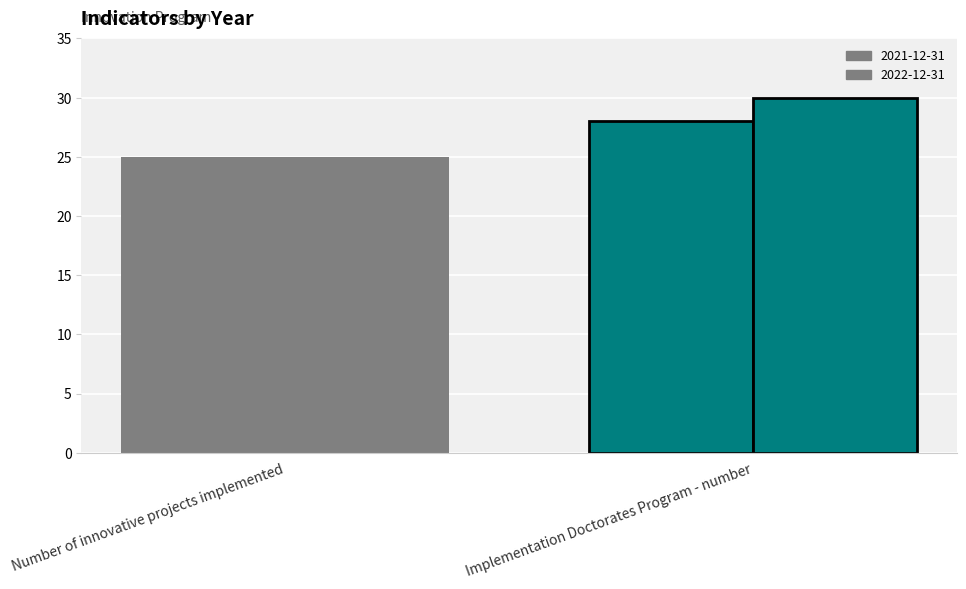

How many groups of bars are there?

2